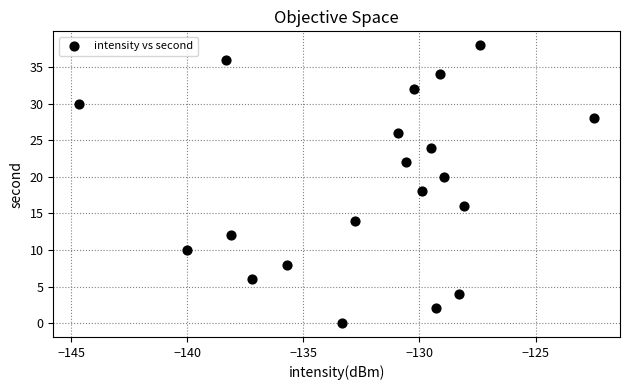

What is the range of Y values (max minus min)?

38